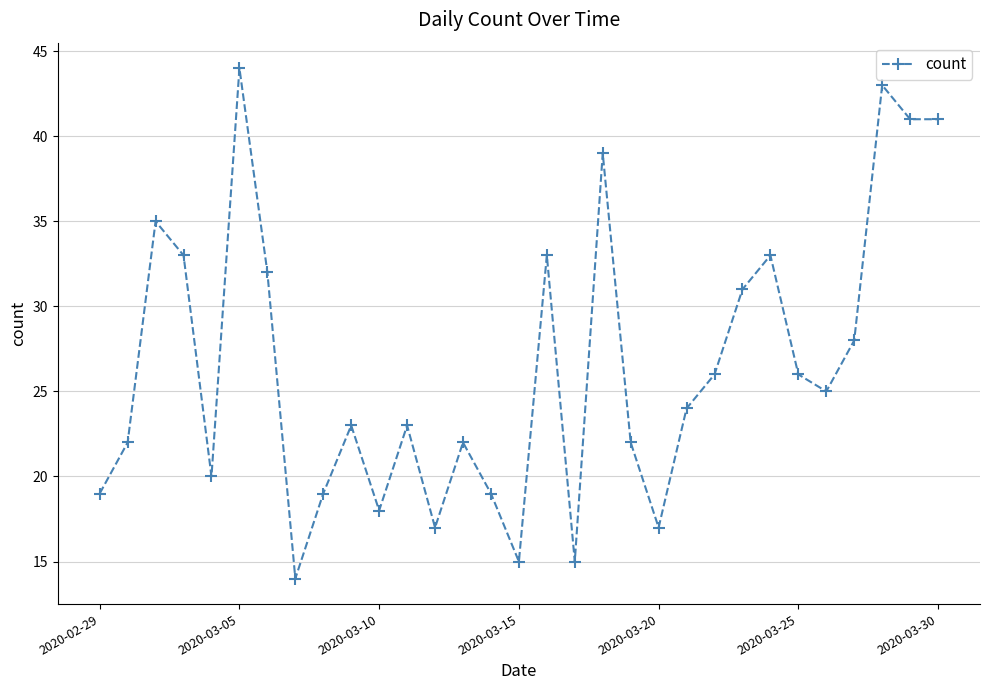

How many interior local peaks (higher than both neighbors) does the data have?

9